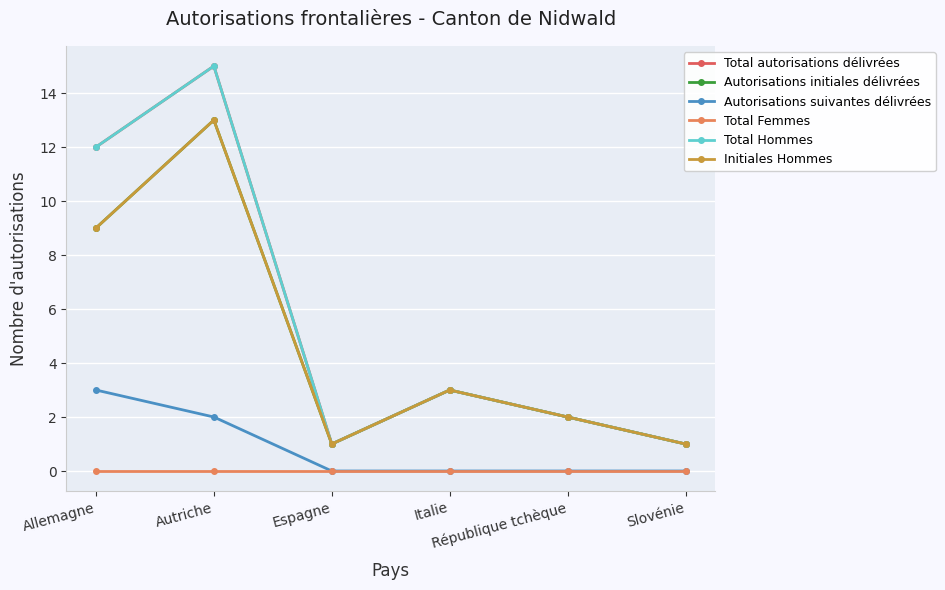

Does the chart have visible grid lines?

Yes